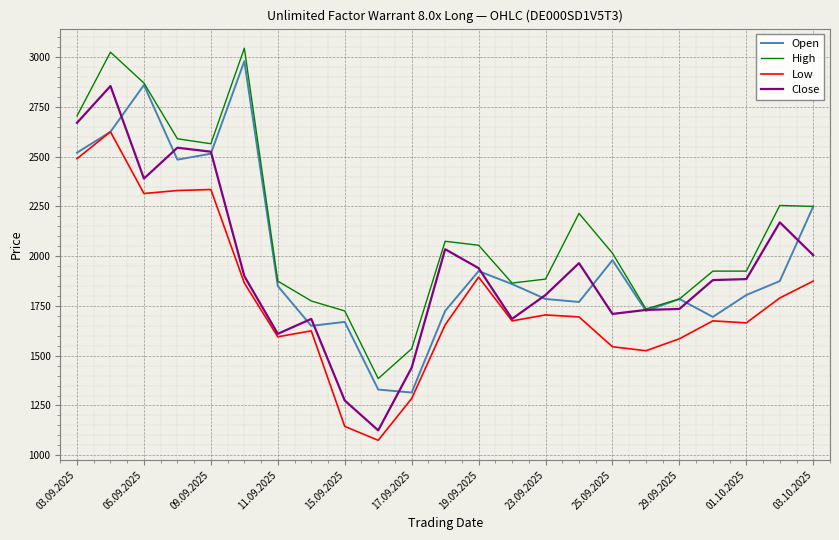

What is the difference between the maximum and minimum values in the Low series?

1550